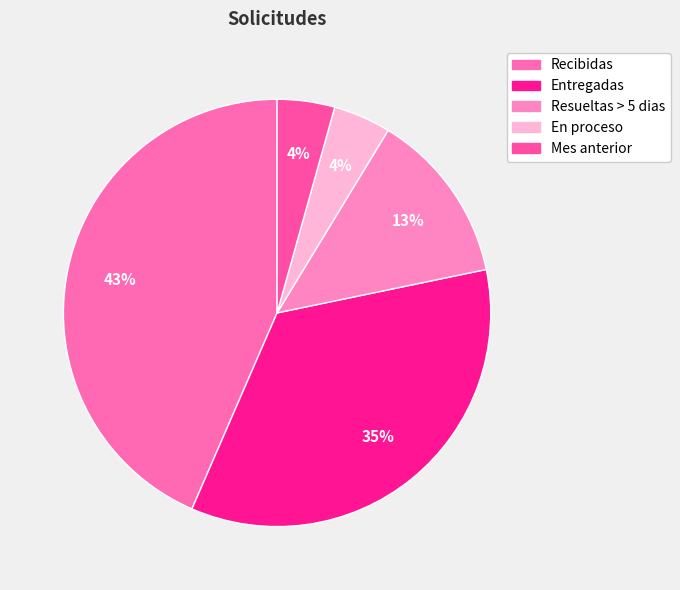

Between En proceso and Recibidas, which is larger?

Recibidas